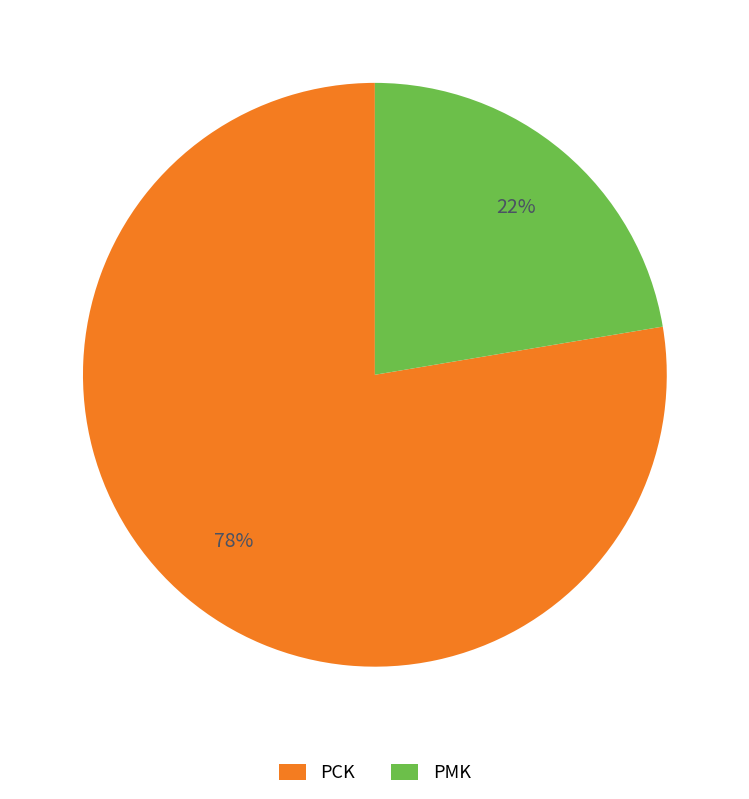

To the nearest percent, what is the average slice percentage?

50%